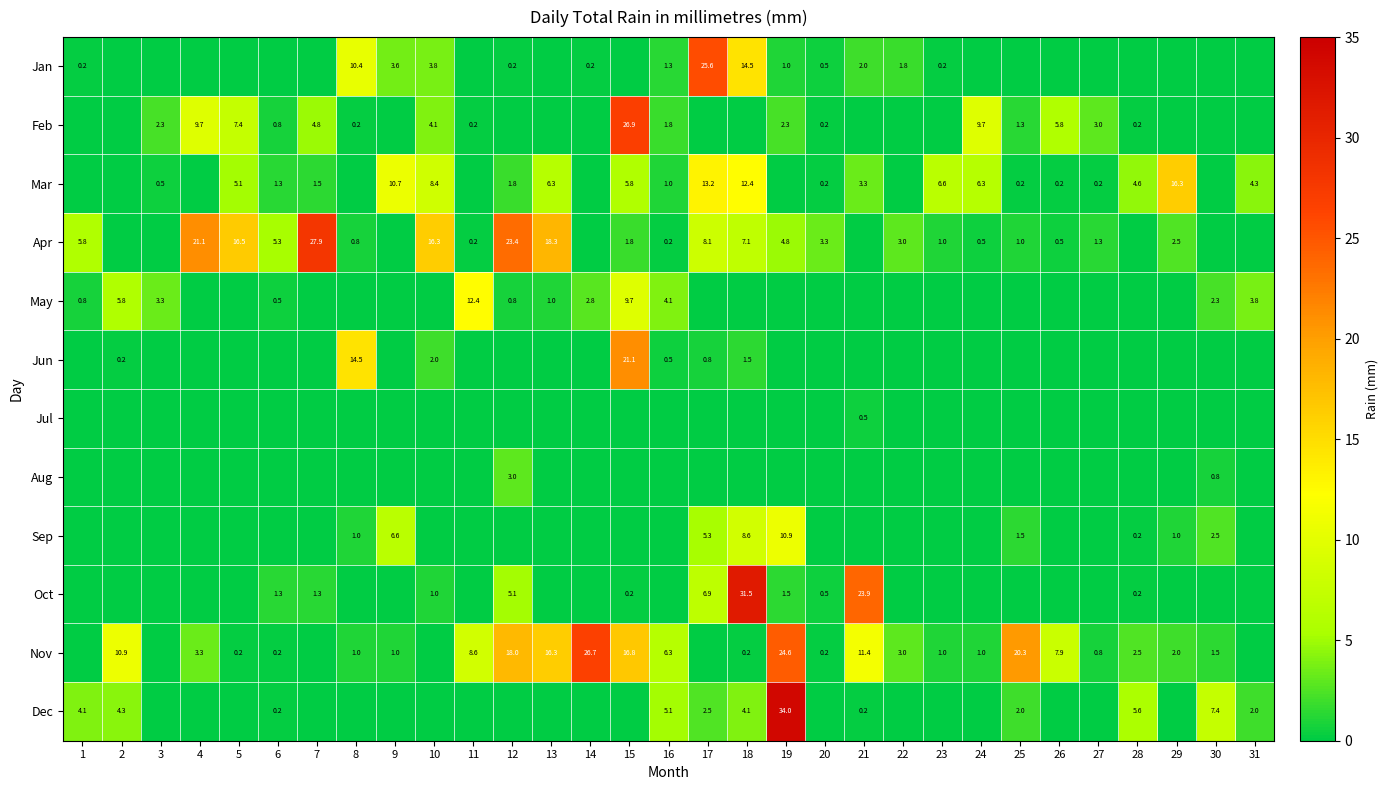

Is it true that Oct equals 0.5 at 19?

False